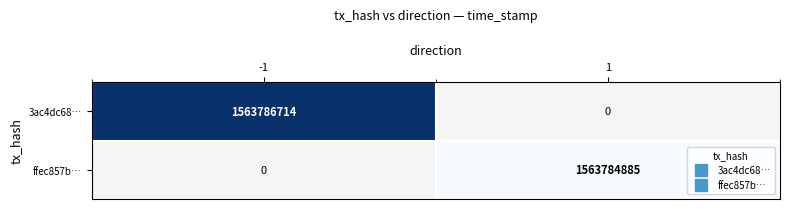

True or false: ffec857b… has a value of 2302926112.7 at 1.

False